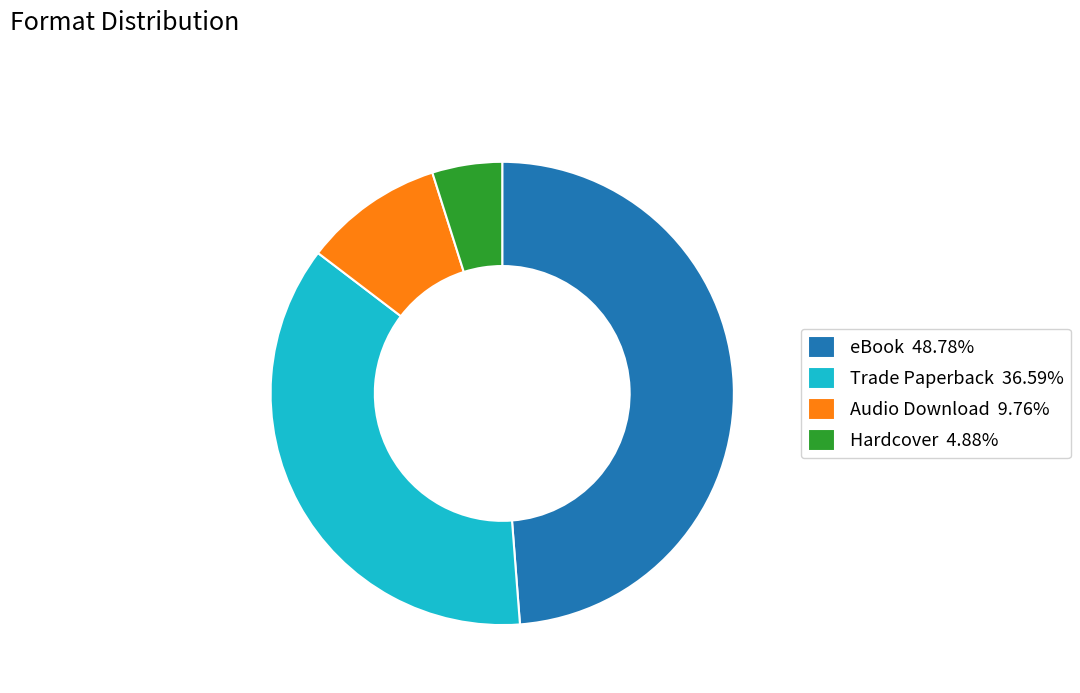

Does Audio Download 9.76% represent more than half of the total?

No